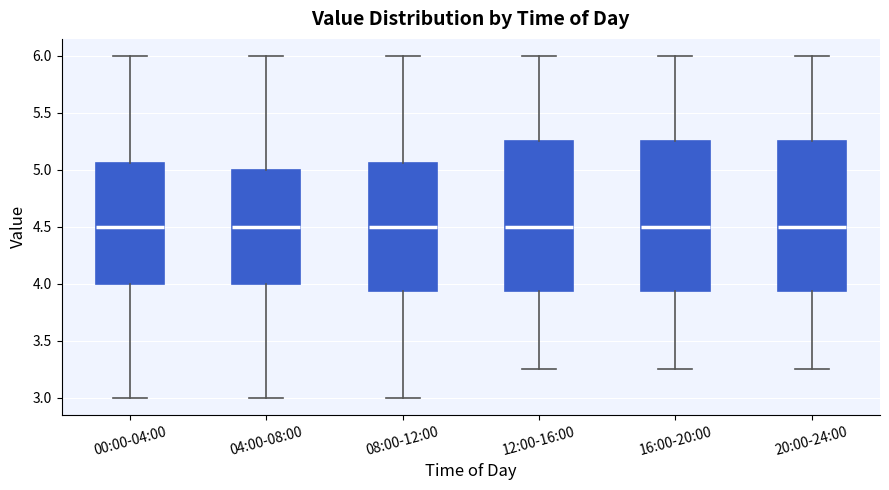

Reading left to right, transcribe this box plot: for each box, give where its median line is, the range the box spans, and where its two whiskers end, as read against the y-axis. The values are not printed on the chart, so give them approximately, as read against the axis.

00:00-04:00: median 4.50, box 4.00 to 5.05, whiskers 3.00 to 6.00
04:00-08:00: median 4.50, box 4.00 to 5.00, whiskers 3.00 to 6.00
08:00-12:00: median 4.50, box 3.95 to 5.05, whiskers 3.00 to 6.00
12:00-16:00: median 4.50, box 3.95 to 5.25, whiskers 3.25 to 6.00
16:00-20:00: median 4.50, box 3.95 to 5.25, whiskers 3.25 to 6.00
20:00-24:00: median 4.50, box 3.95 to 5.25, whiskers 3.25 to 6.00